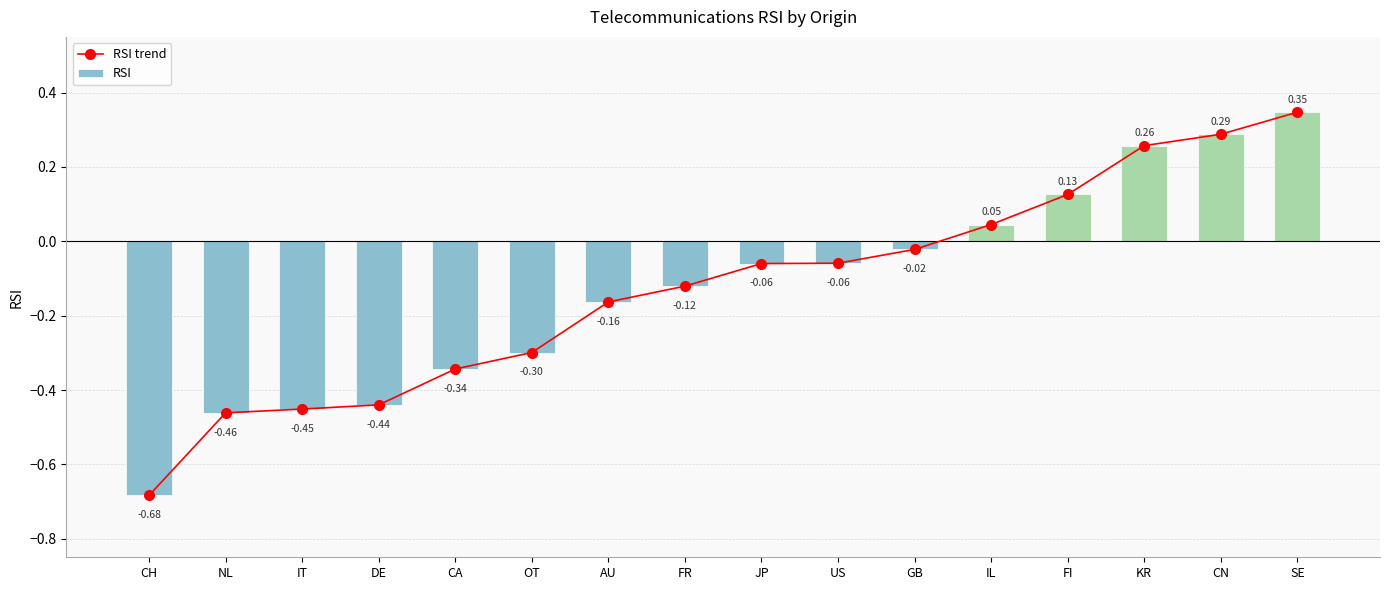

At which category is the sum across all series the highest?

SE